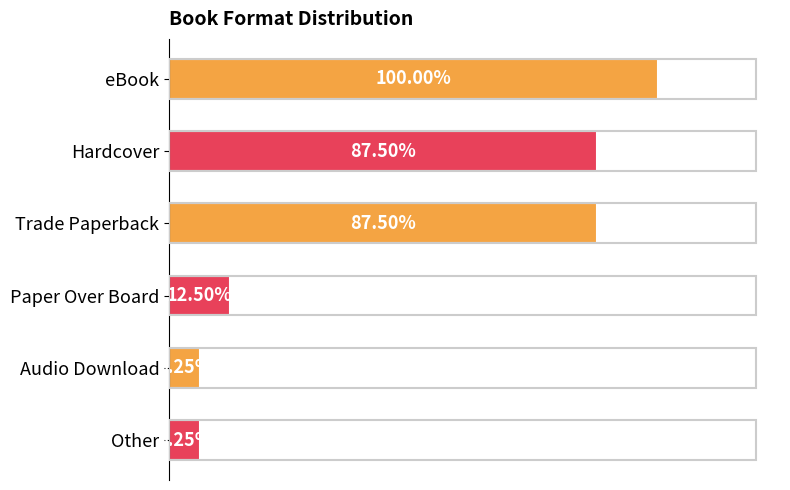

Are the bars horizontal?

Yes